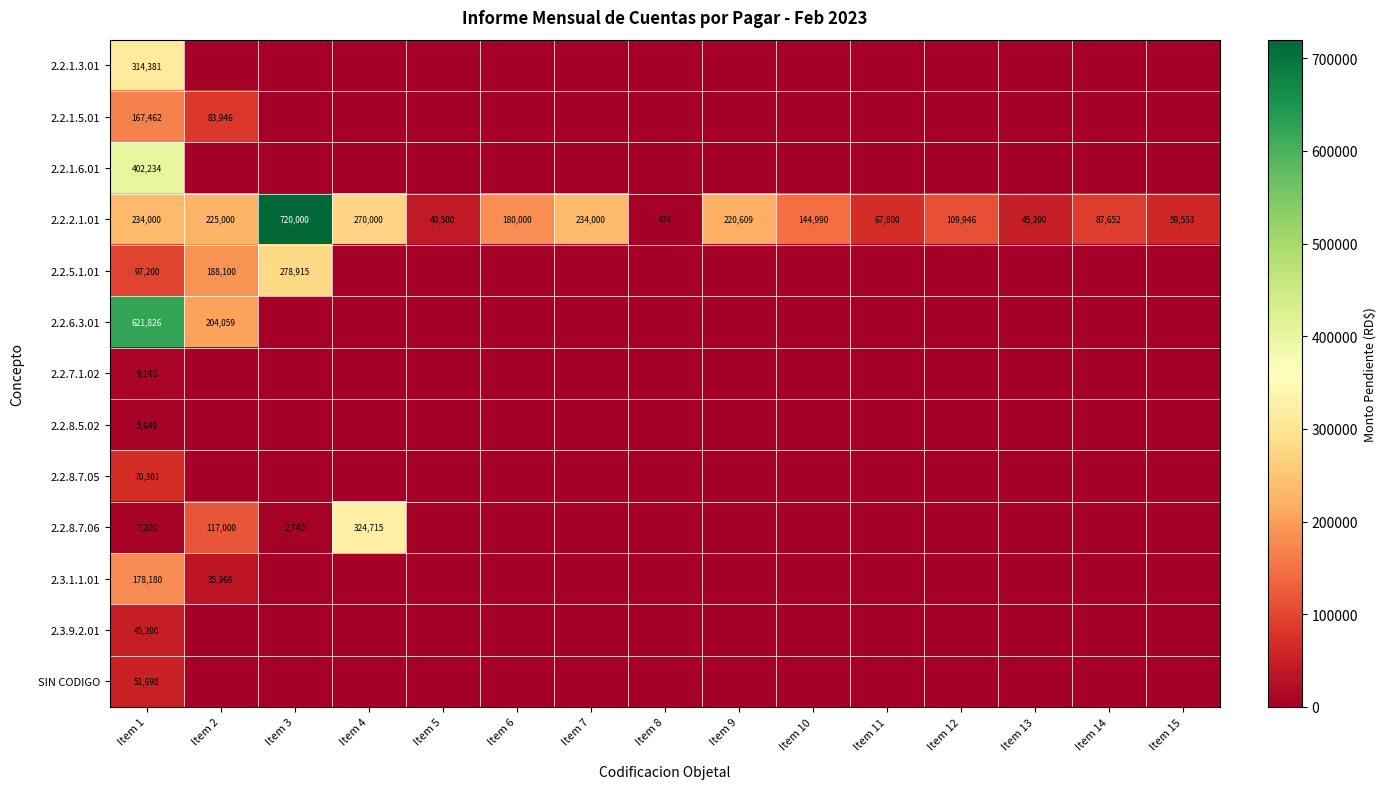

What is the total value across all series at Item 13?

45200.0